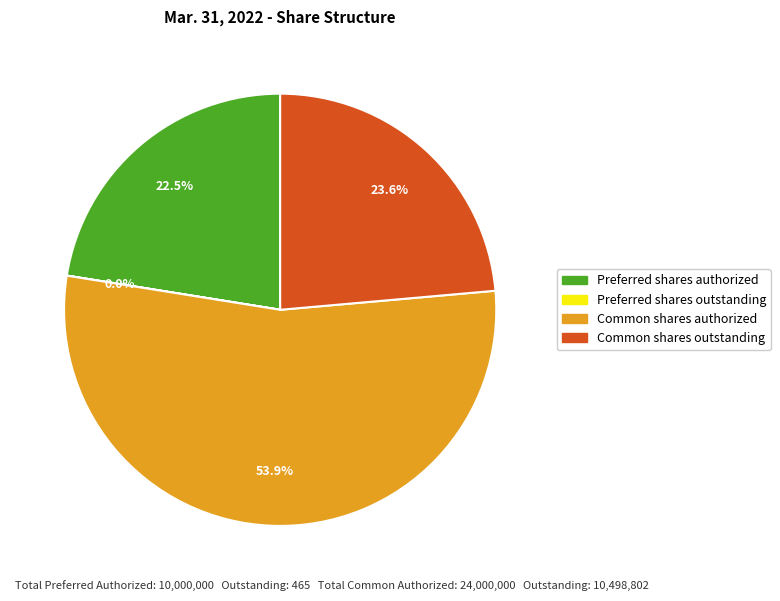

Is there a majority slice in this chart?

Yes